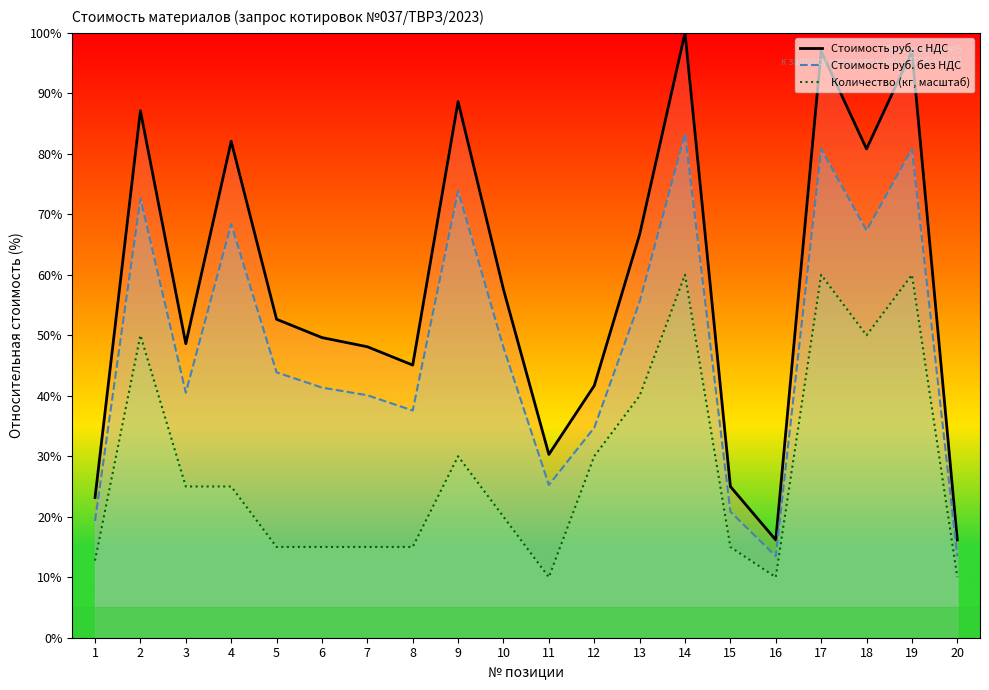

True or false: Количество (кг, масштаб) has a value of 28.5 at 10.

False